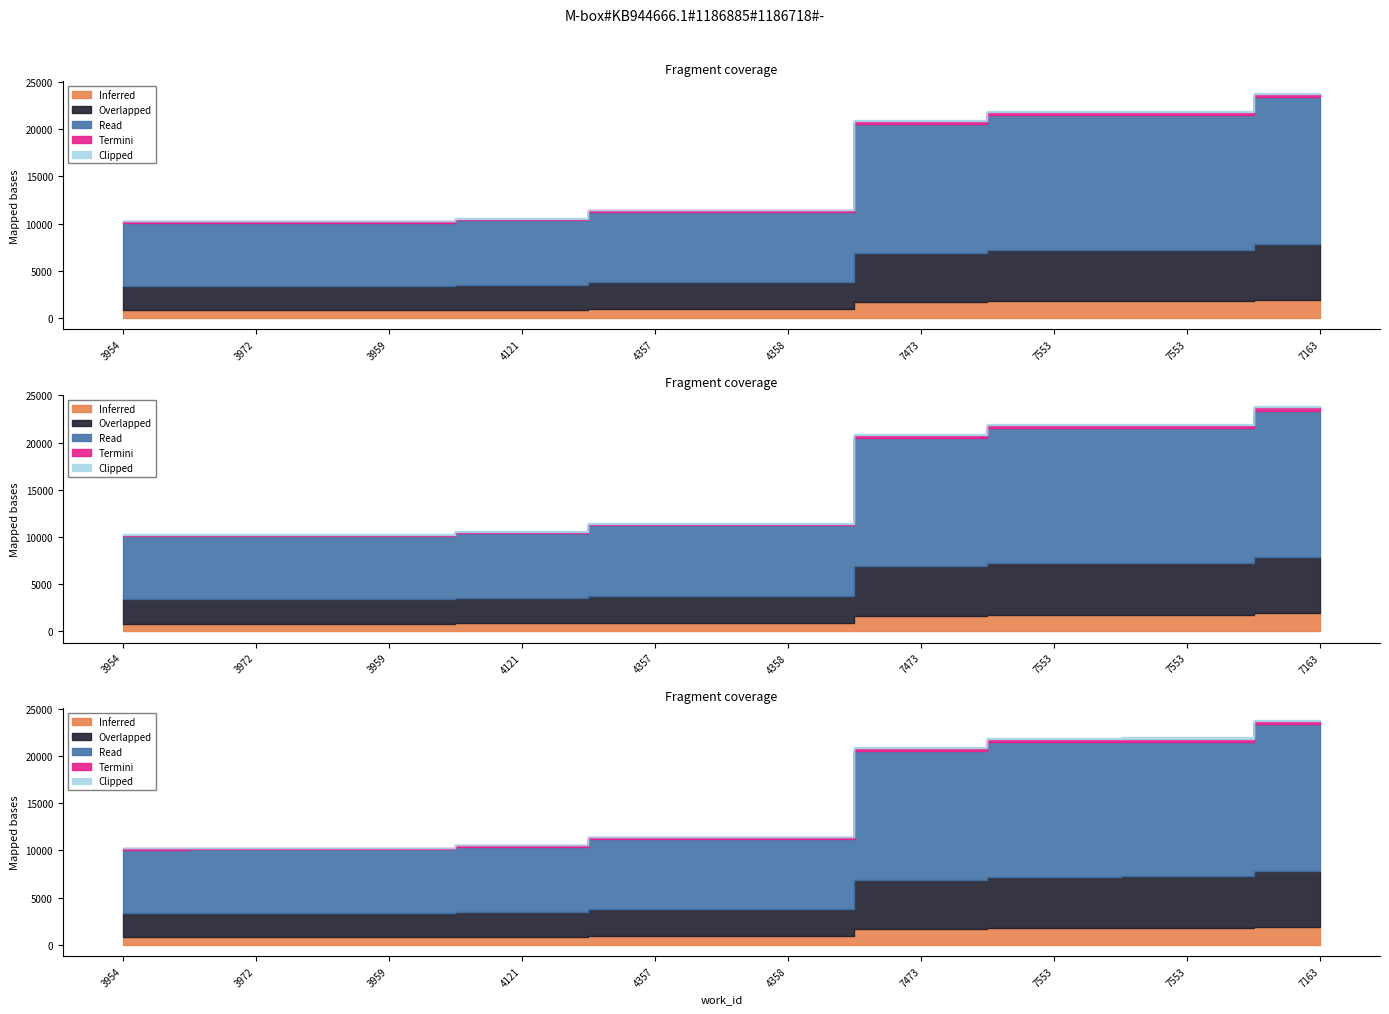

Approximately how many times larger is the value at 4121 compared to 7553?

0.5